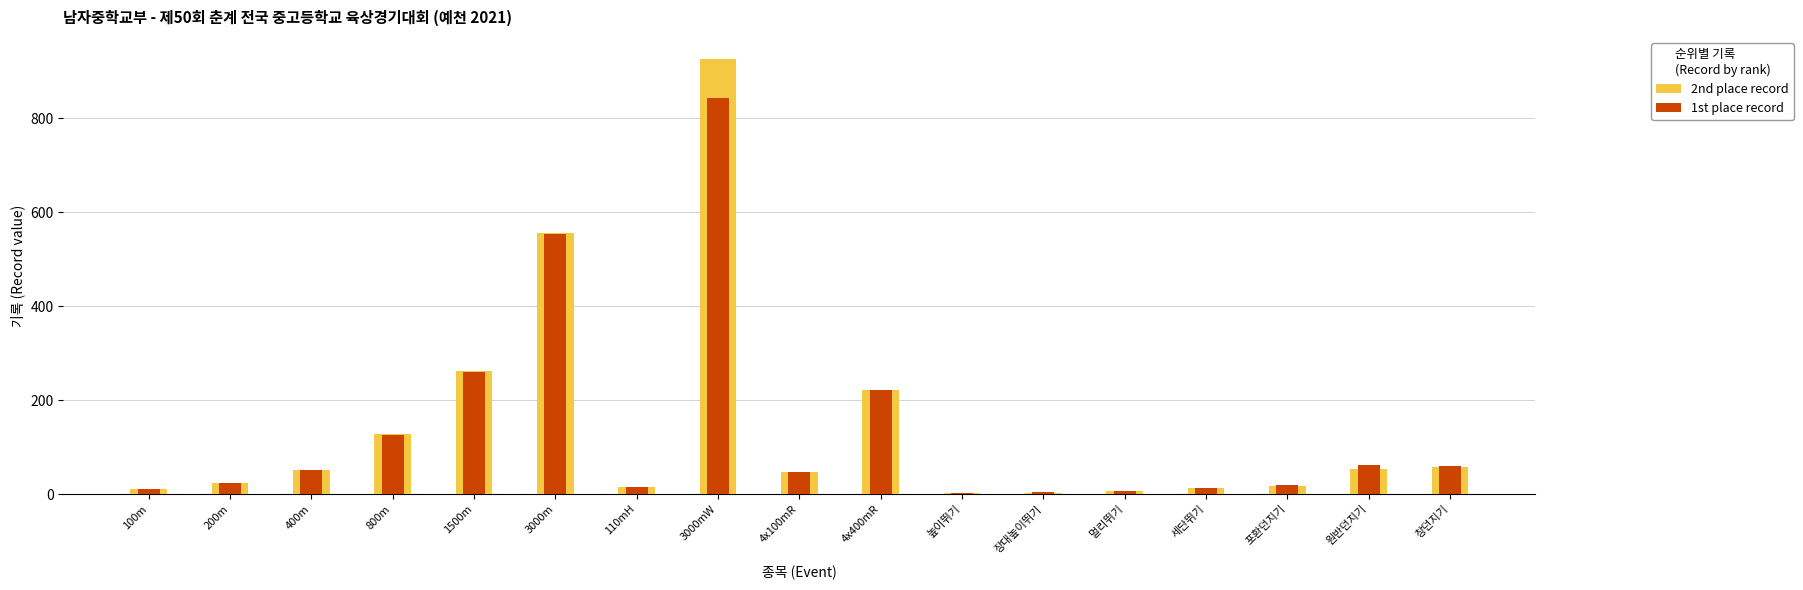

Which series has the largest range (max minus min)?

2nd place record